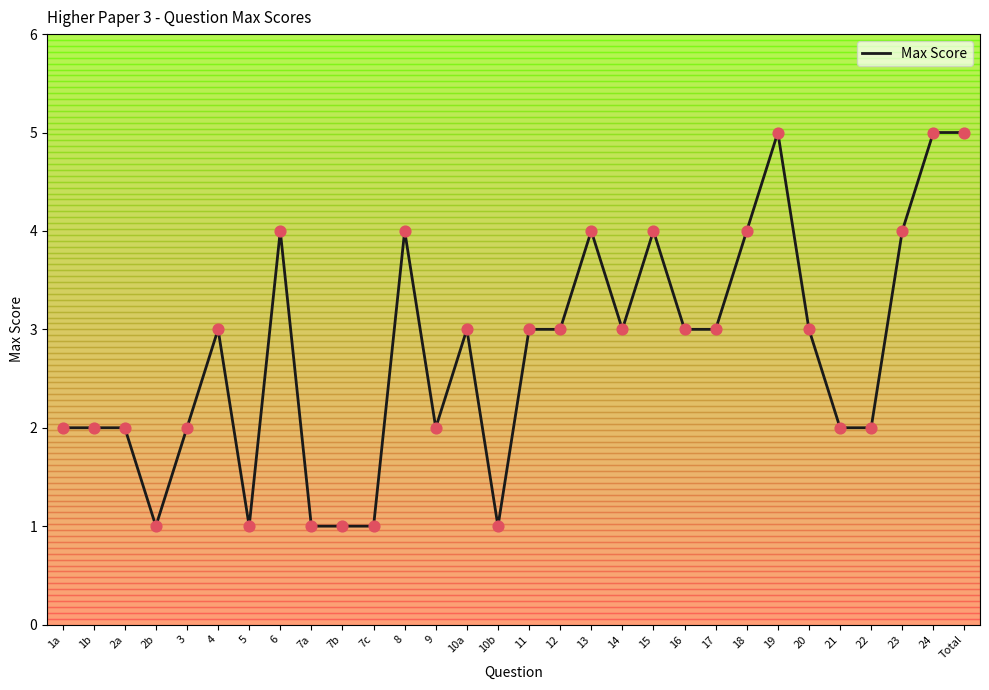

Approximately how many times larger is the value at 18 compared to 20?

1.3